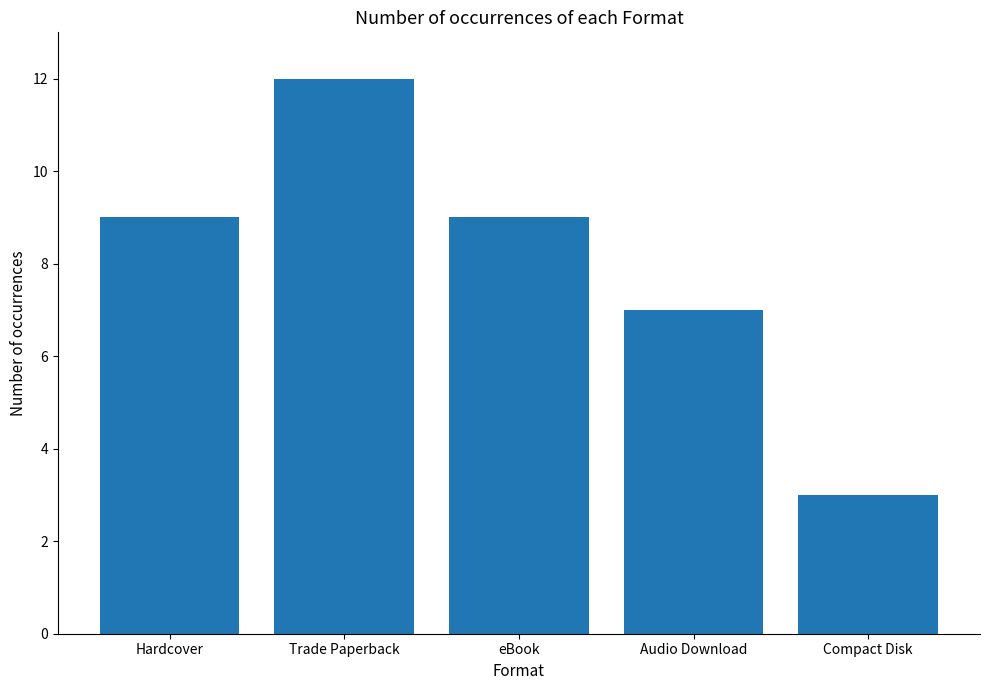

Reading right to left, extract all data points from this chart.

3	7	9	12	9